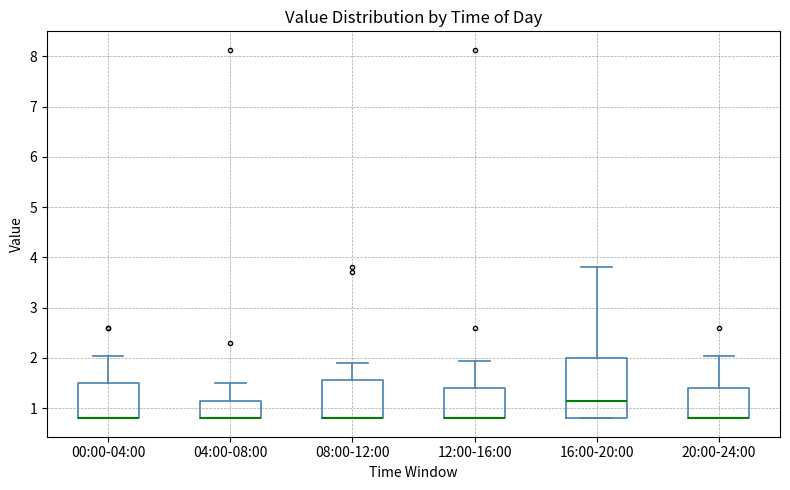

Reading left to right, read every box against the y-axis: the position of its median line, the range the box covers, and the ends of its whiskers. The values are not printed on the chart, so give them approximately, as read against the axis.

00:00-04:00: median 0.8 (drawn on the box's lower edge), box 0.8 to 1.5, whiskers 0.8 to 2.0
04:00-08:00: median 0.8 (drawn on the box's lower edge), box 0.8 to 1.1, whiskers 0.8 to 1.5
08:00-12:00: median 0.8 (drawn on the box's lower edge), box 0.8 to 1.6, whiskers 0.8 to 1.9
12:00-16:00: median 0.8 (drawn on the box's lower edge), box 0.8 to 1.4, whiskers 0.8 to 1.9
16:00-20:00: median 1.1, box 0.8 to 2.0, whiskers 0.8 to 3.8
20:00-24:00: median 0.8 (drawn on the box's lower edge), box 0.8 to 1.4, whiskers 0.8 to 2.0